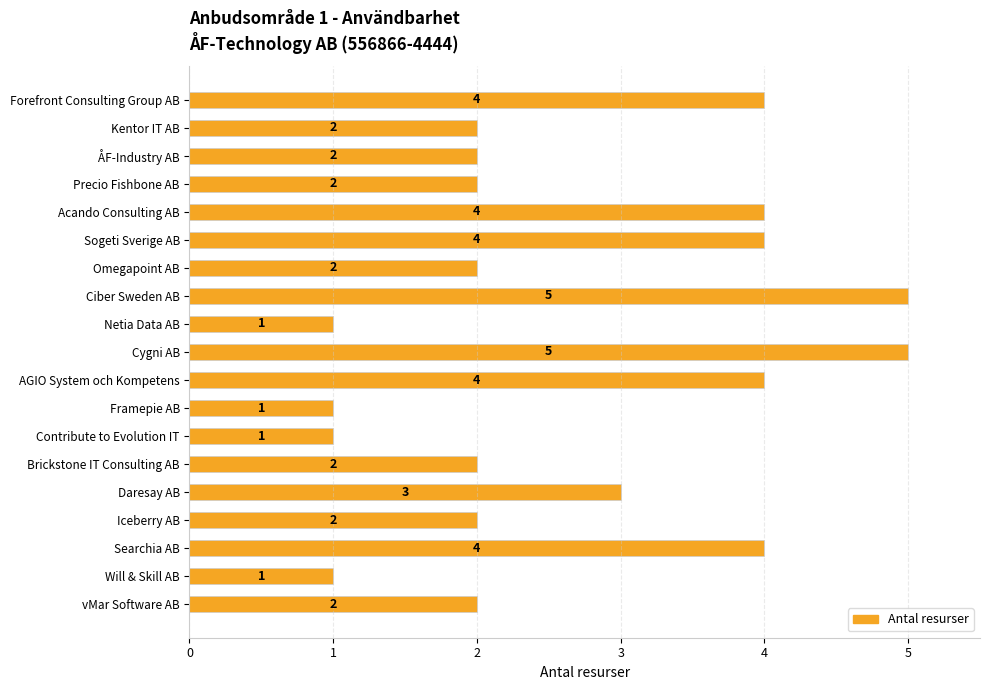

Between Ciber Sweden AB and Brickstone IT Consulting AB, which is larger?

Ciber Sweden AB